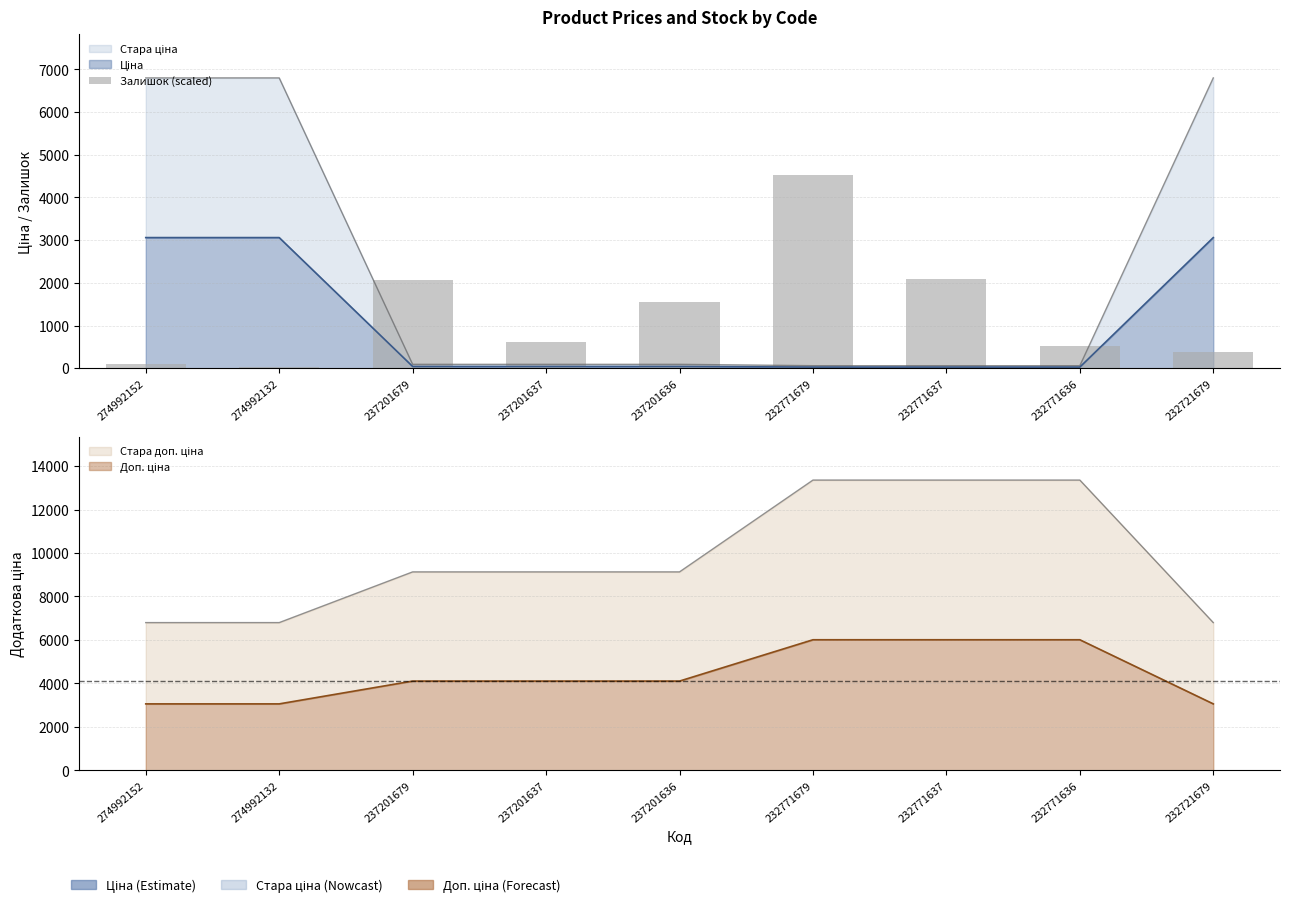

Which label corresponds to the largest value in the chart?

232771679